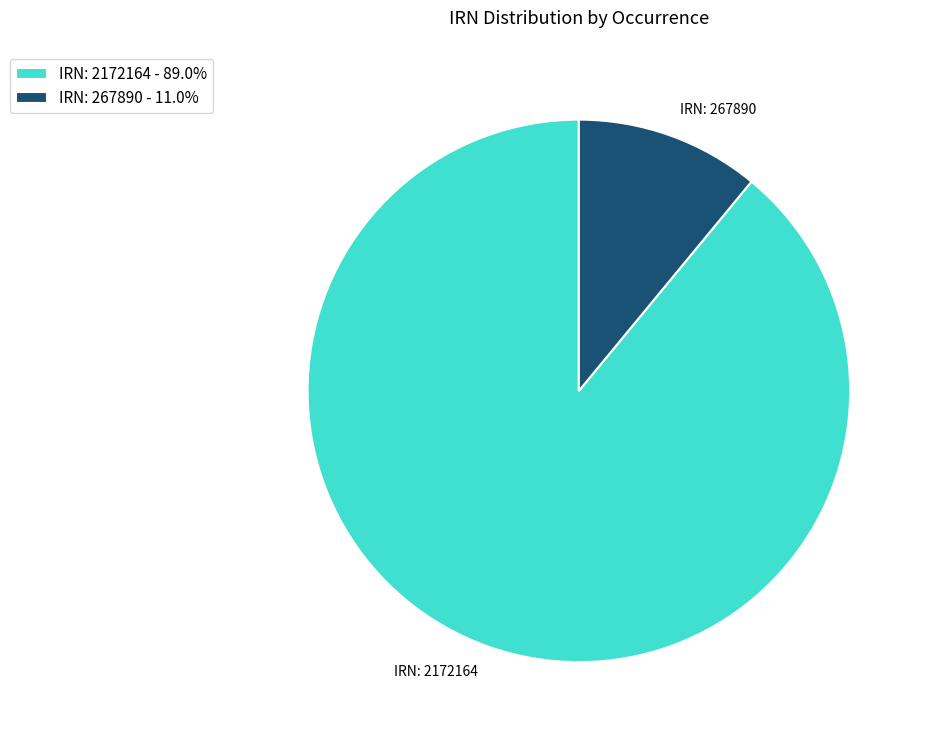

Combined, do IRN: 267890 and IRN: 2172164 account for over 50%?

Yes